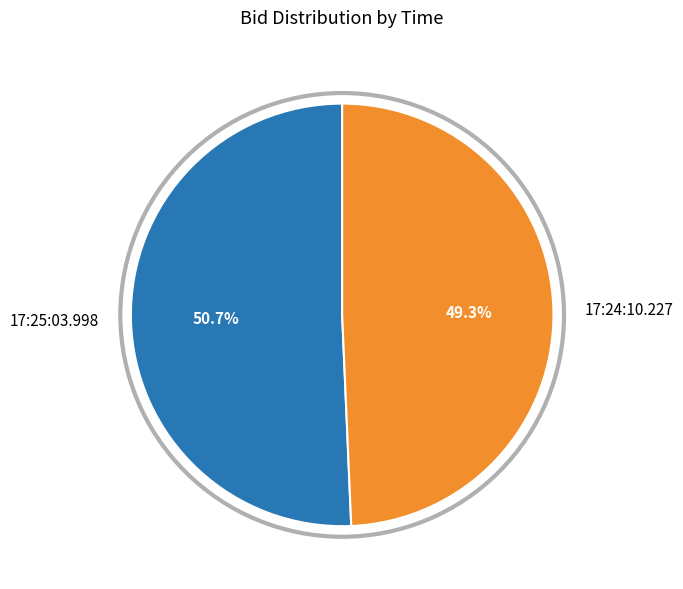

Combined, what portion of the pie is 17:24:10.227 and 17:25:03.998?

100.0%